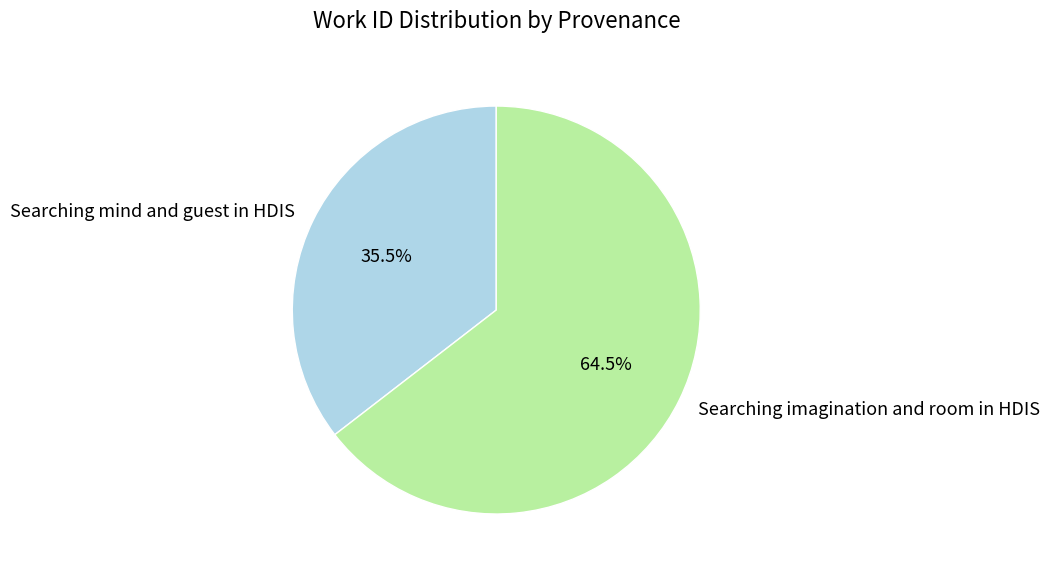

The Searching mind and guest in HDIS slice represents 24% of the pie. True or false?

False